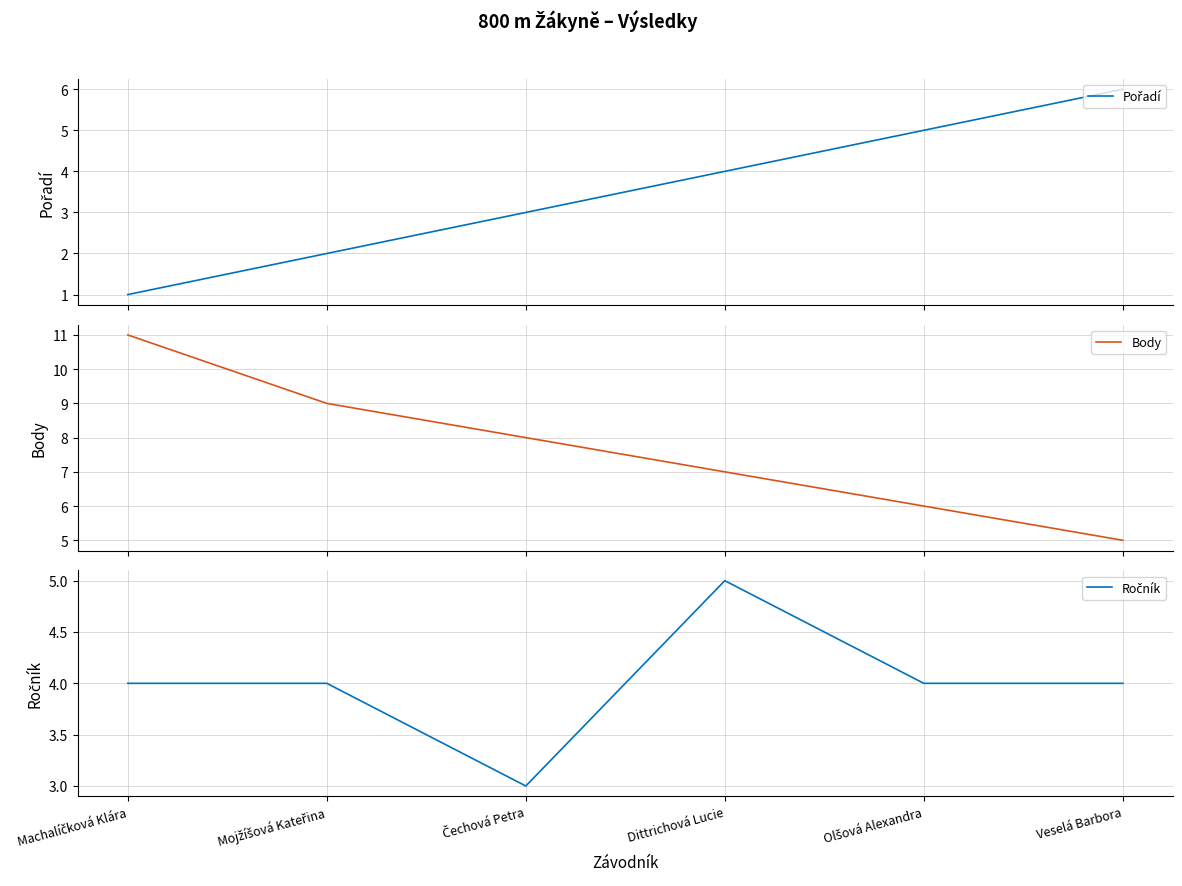

What is the minimum value for Pořadí?

1